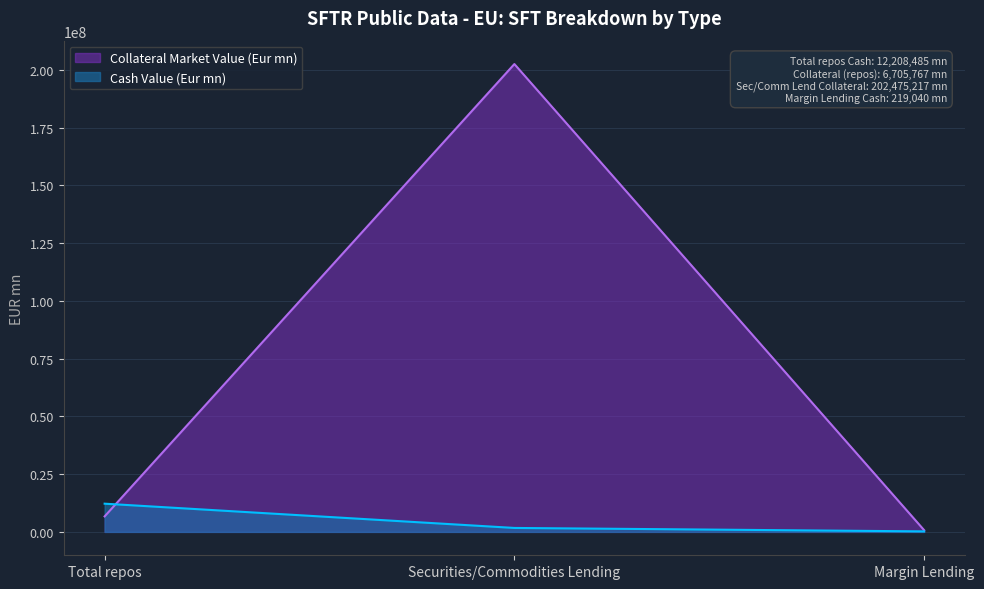

How many lines are shown in the chart?

2